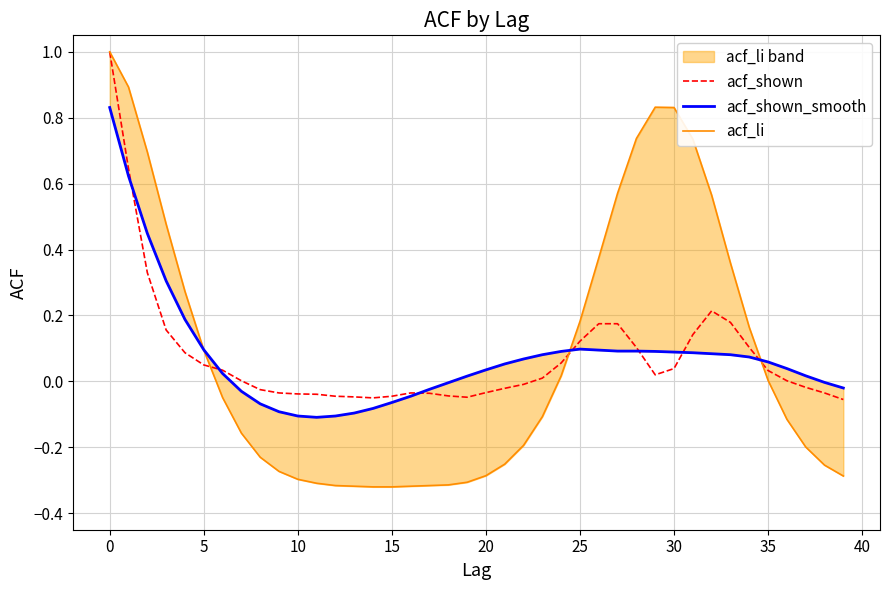

What is the value of the acf_shown_smooth point at the 10th from the left?

-0.1